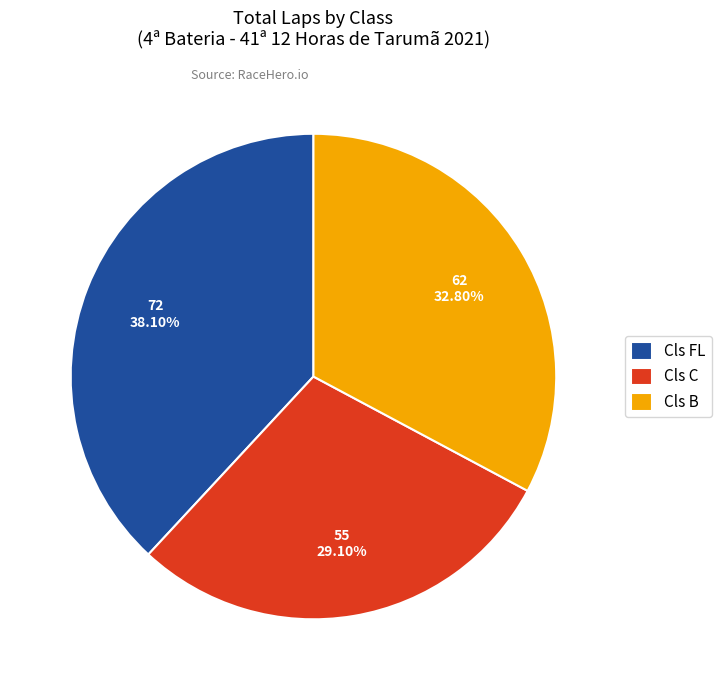

True or false: Cls FL accounts for 27% of the total.

False